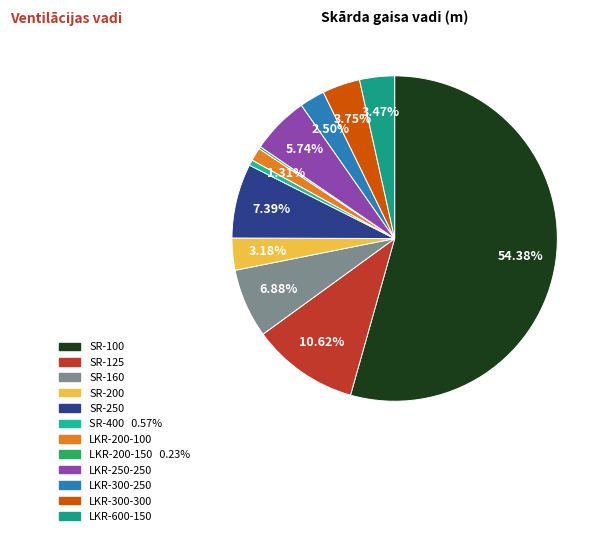

Does LKR-250-250 account for over 50% of the chart?

No